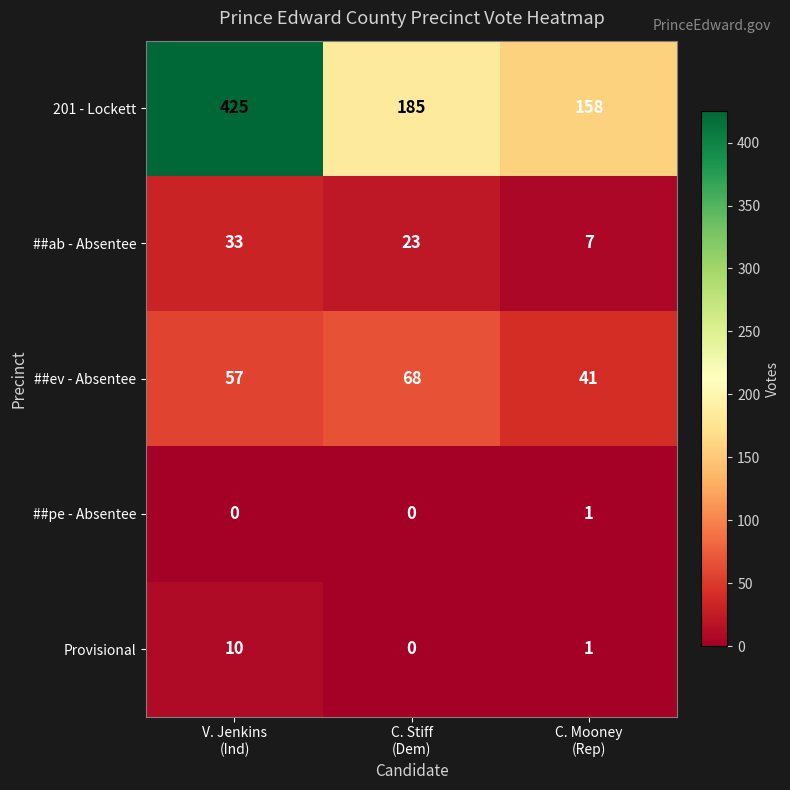

What is the lowest value of the ##ab - Absentee series?

7